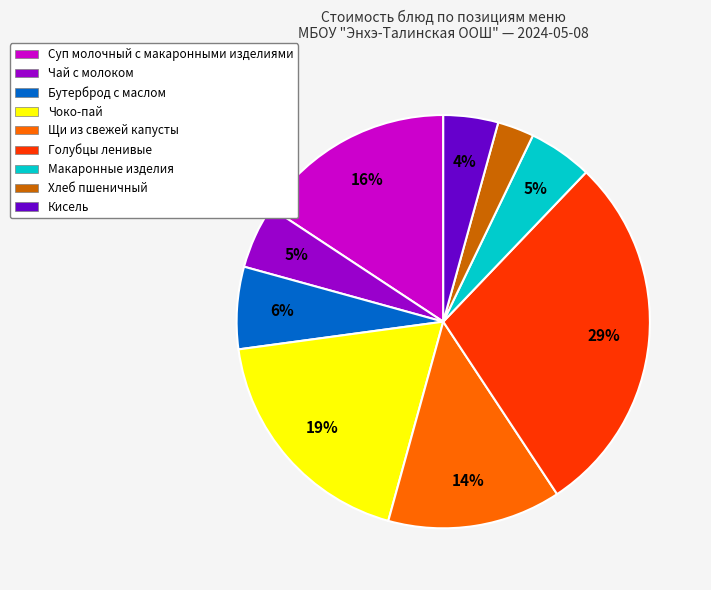

Count the number of slices in the pie.

9